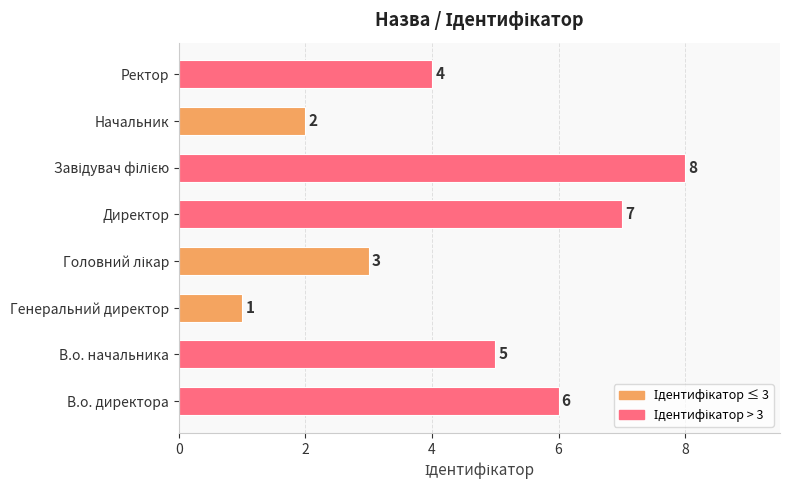

Which has a higher value, Ректор or Начальник?

Ректор